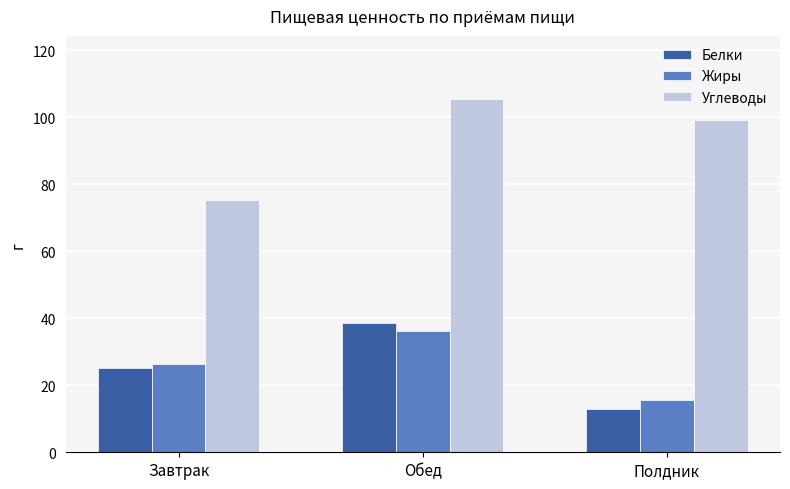

Read the Углеводы value at Полдник.

99.2